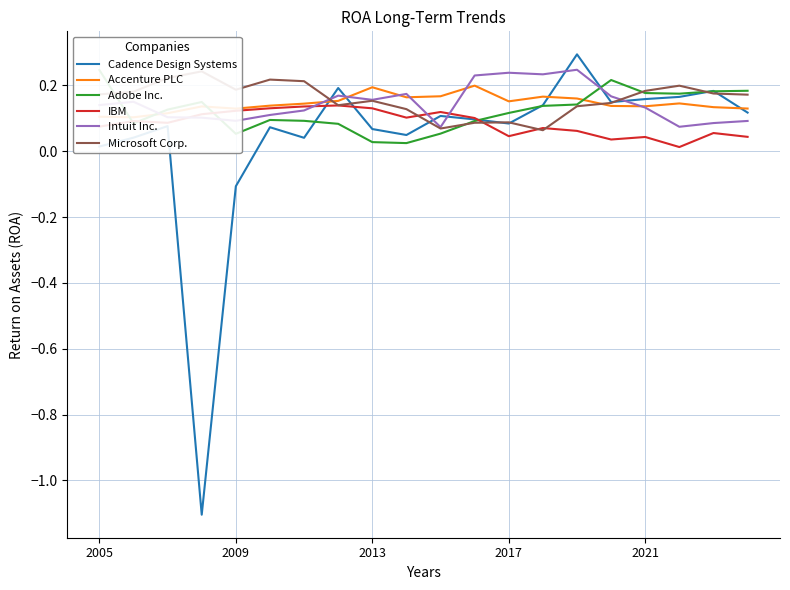

What is the value of the Adobe Inc. point at the 16th from the left?

0.2